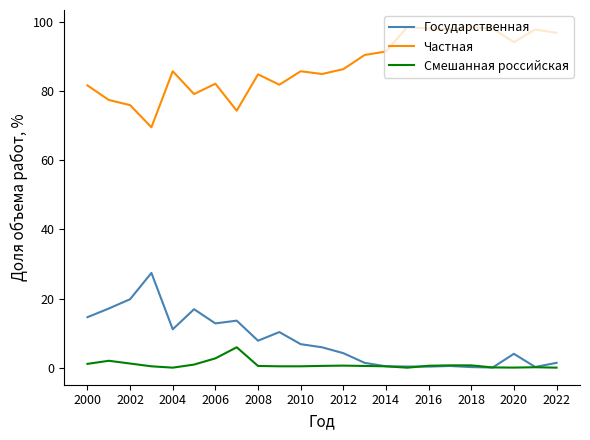

What is the highest value of the Смешанная российская series?

5.9